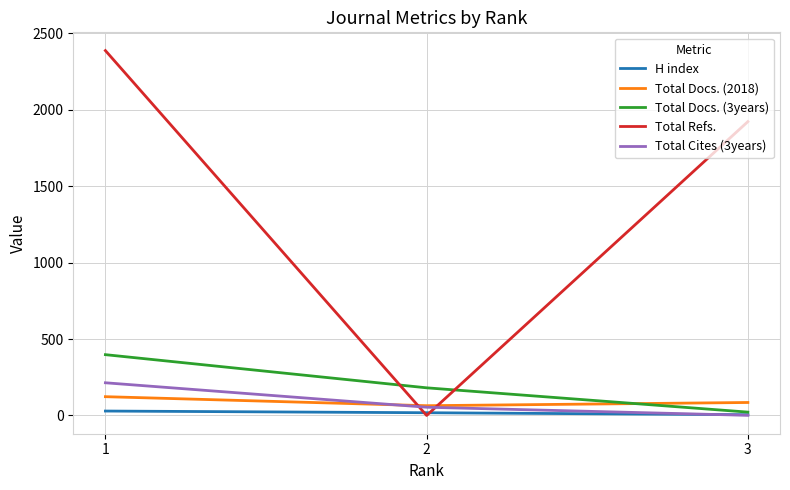

Reading right to left, transcribe all the data shown in this chart.

H index: 5	18	29
Total Docs. (2018): 85	64	123
Total Docs. (3years): 22	181	398
Total Refs.: 1923	0	2388
Total Cites (3years): 1	54	214